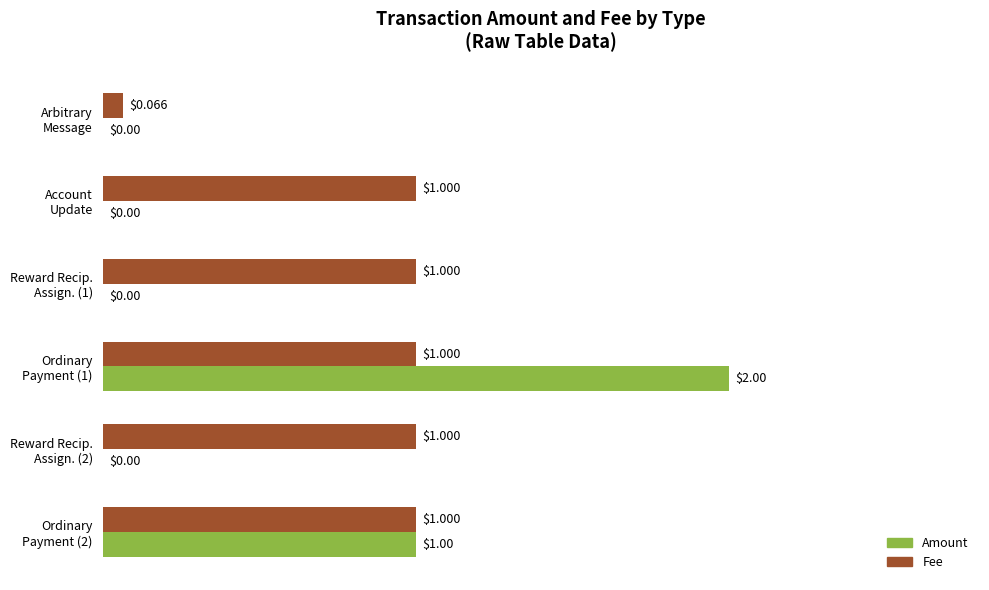

Which series has the largest total across all categories?

Fee